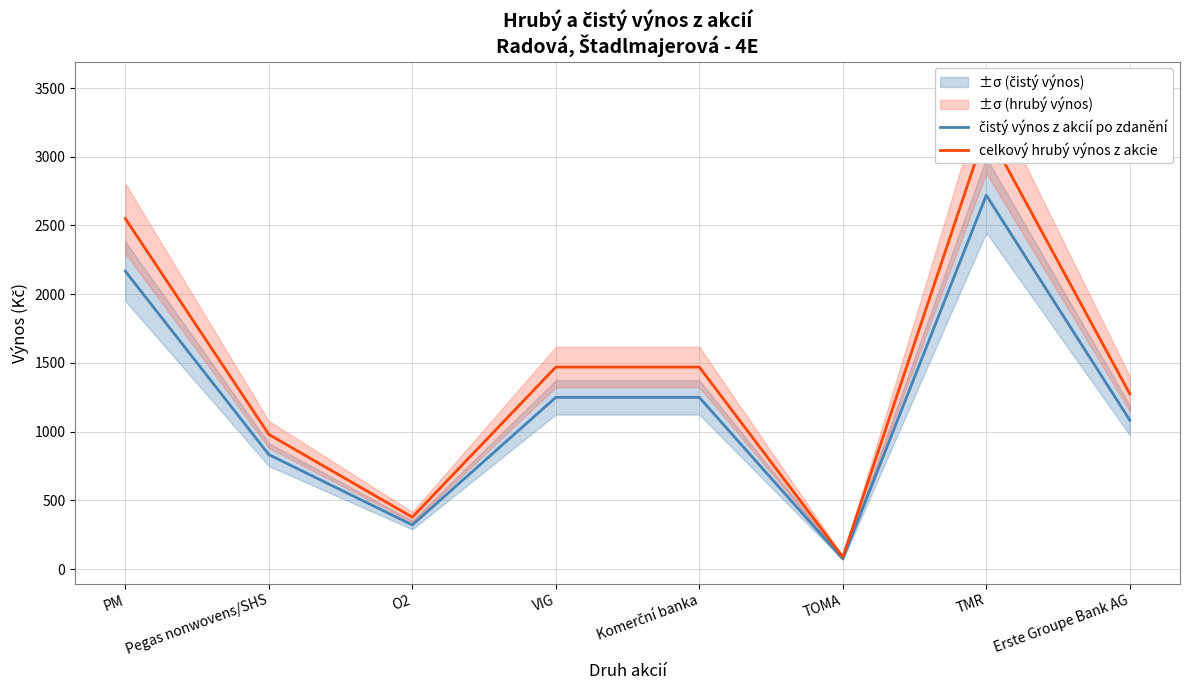

The value of celkový hrubý výnos z akcie at TMR is 3200.0. True or false?

True